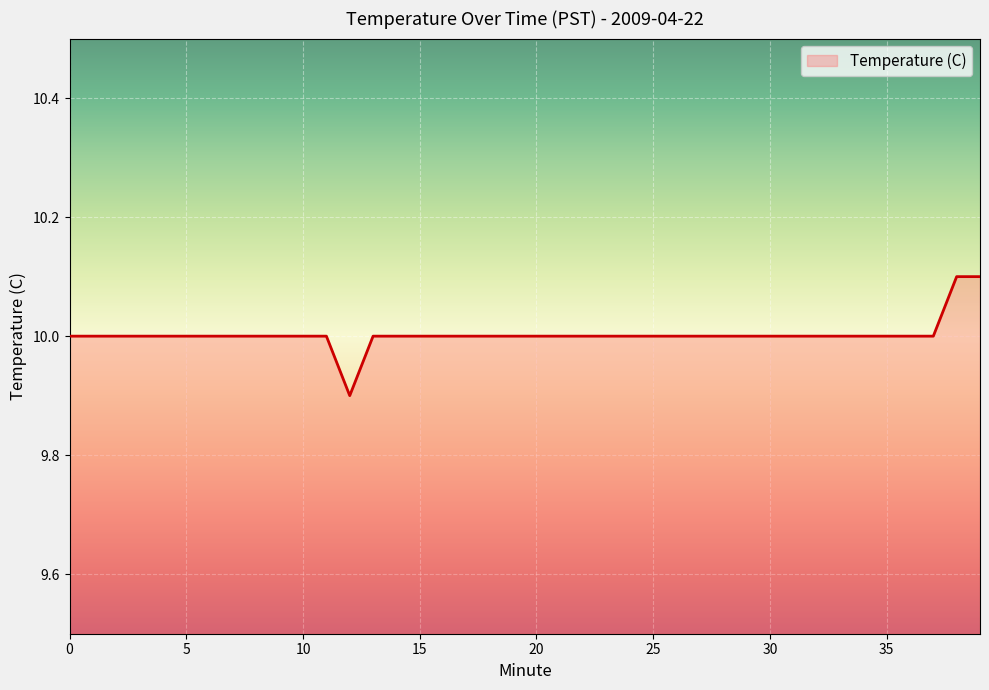

What is the smallest value displayed?

9.9